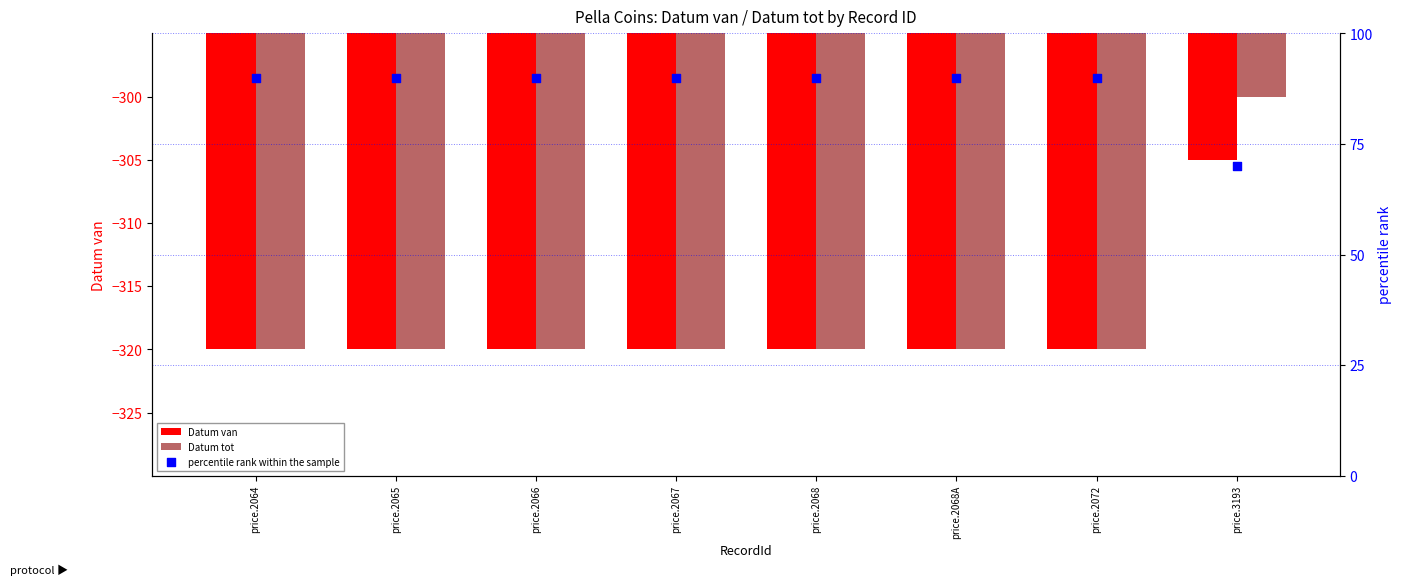

Is the value of percentile rank within the sample at price.2065 greater than the value of Datum van at price.2072?

Yes